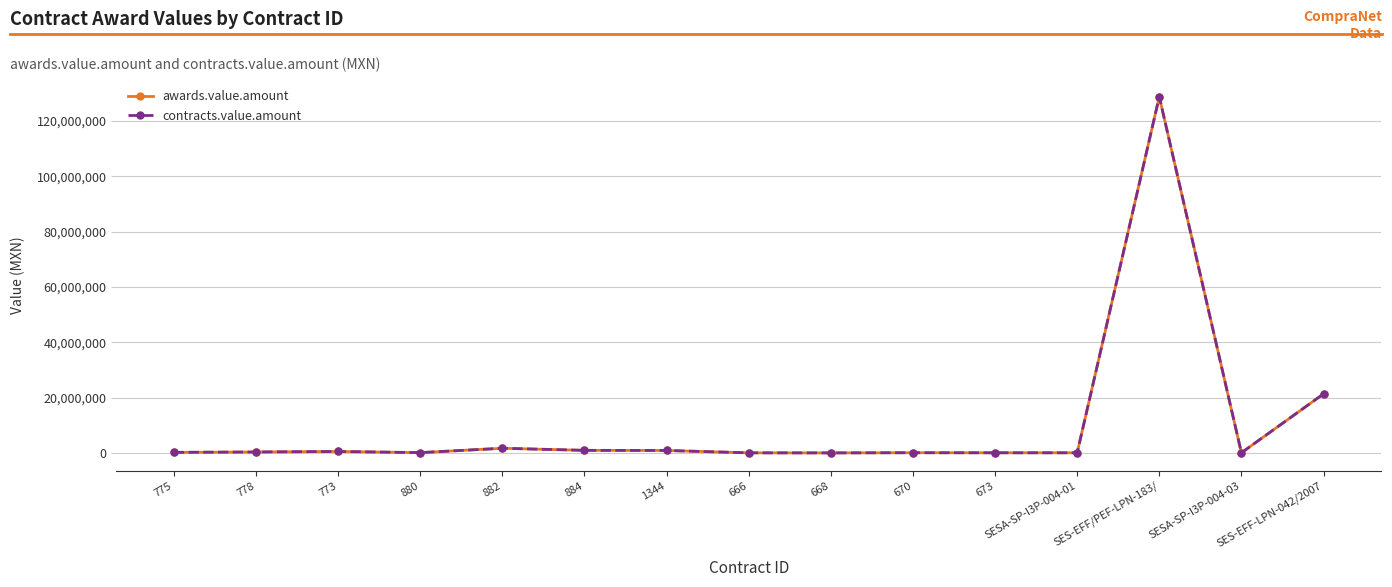

True or false: awards.value.amount and contracts.value.amount intersect in this chart.

False